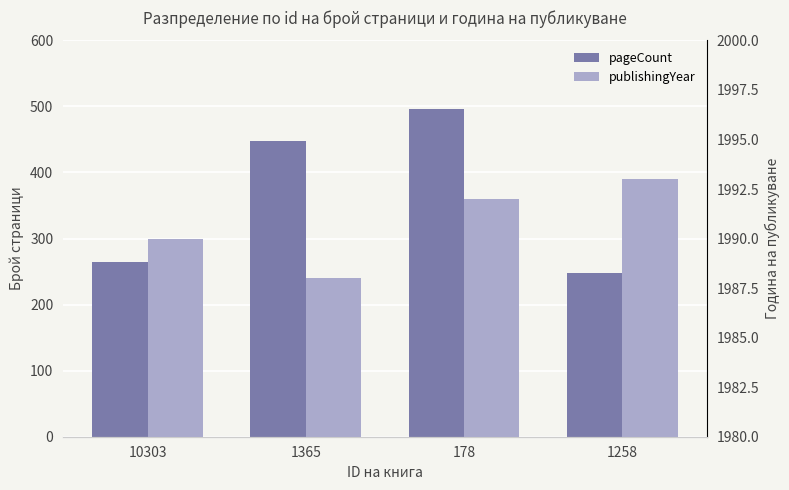

Count the publishingYear values in the range 1990 to 1993.

3